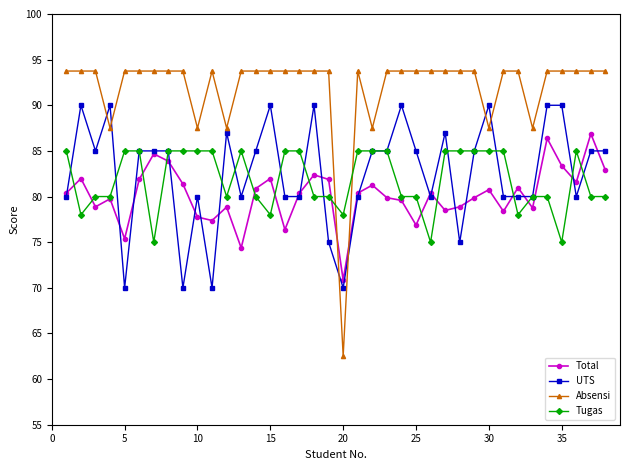

What is the difference between the second highest and minimum values in the UTS series?

20.0